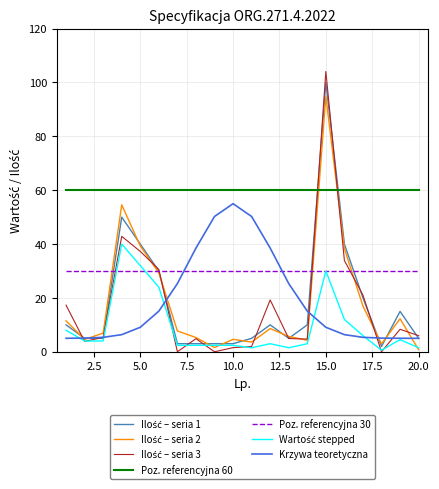

What is the maximum value shown in the chart?

104.1